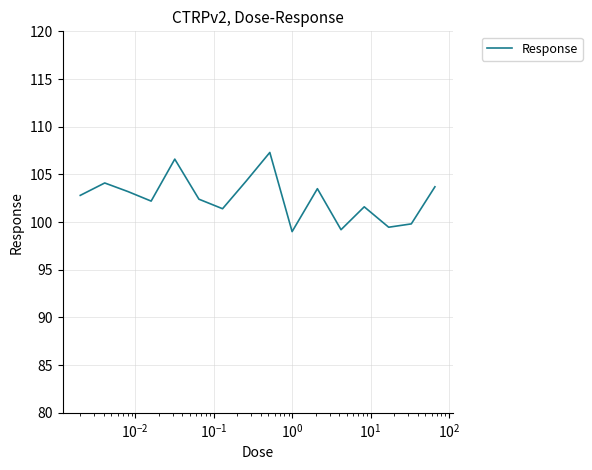

What is the minimum value shown in the chart?

99.0